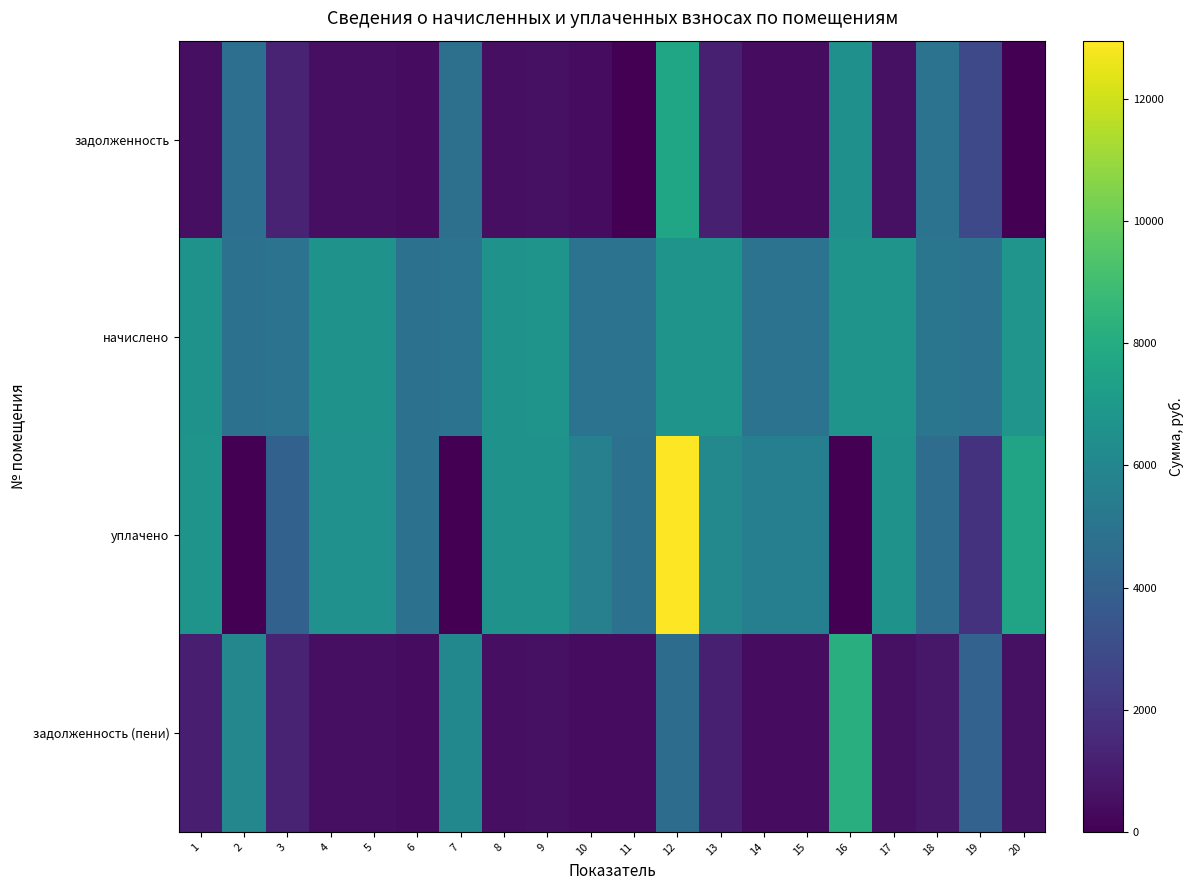

How many distinct data groups are displayed?

4